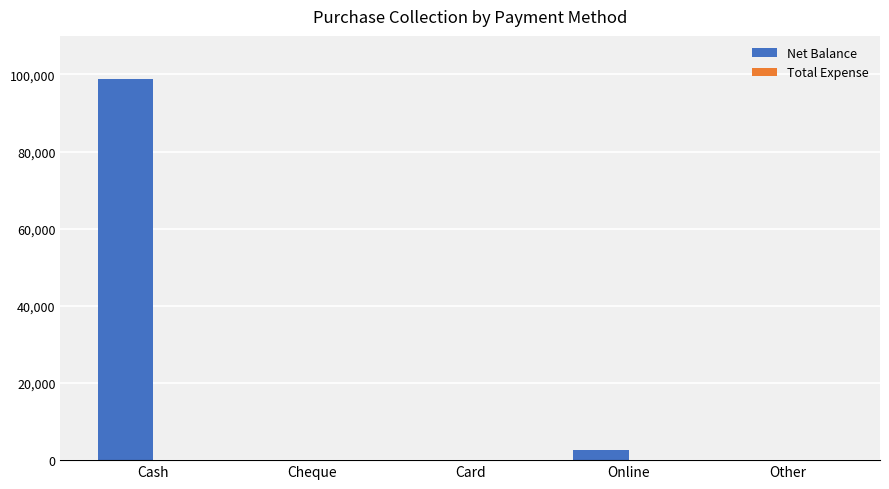

Which has a higher value, Other or Online?

Online